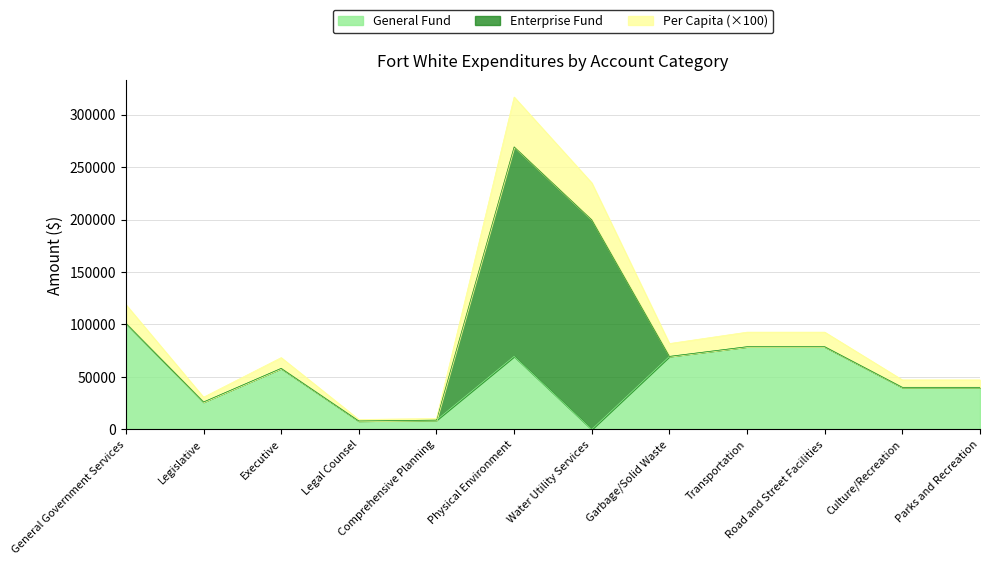

What are all the series names shown in the legend?

General Fund, Enterprise Fund, Per Capita (×100)